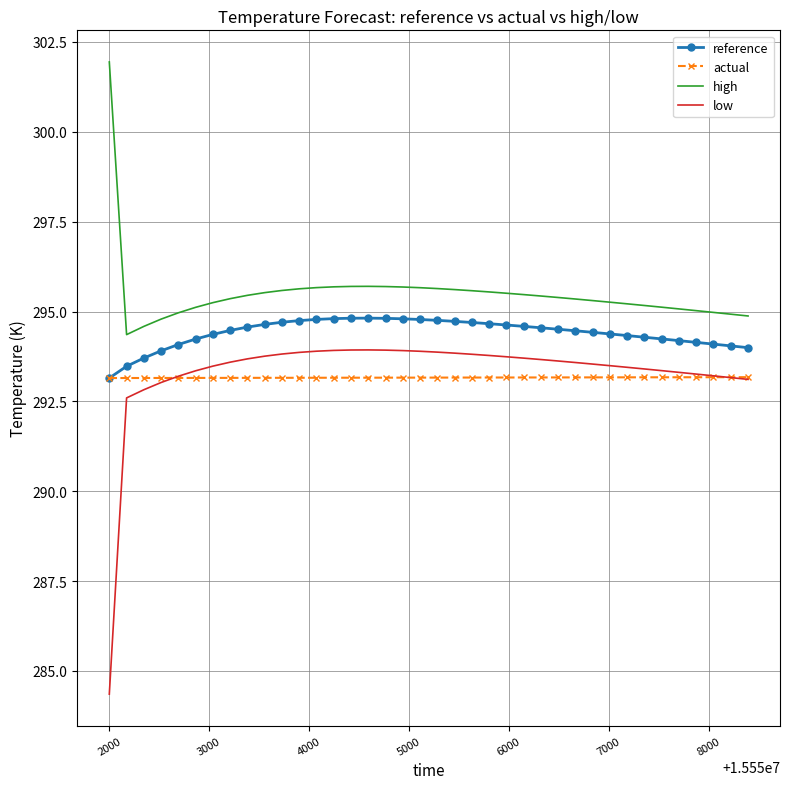

True or false: reference and low cross at least once.

False